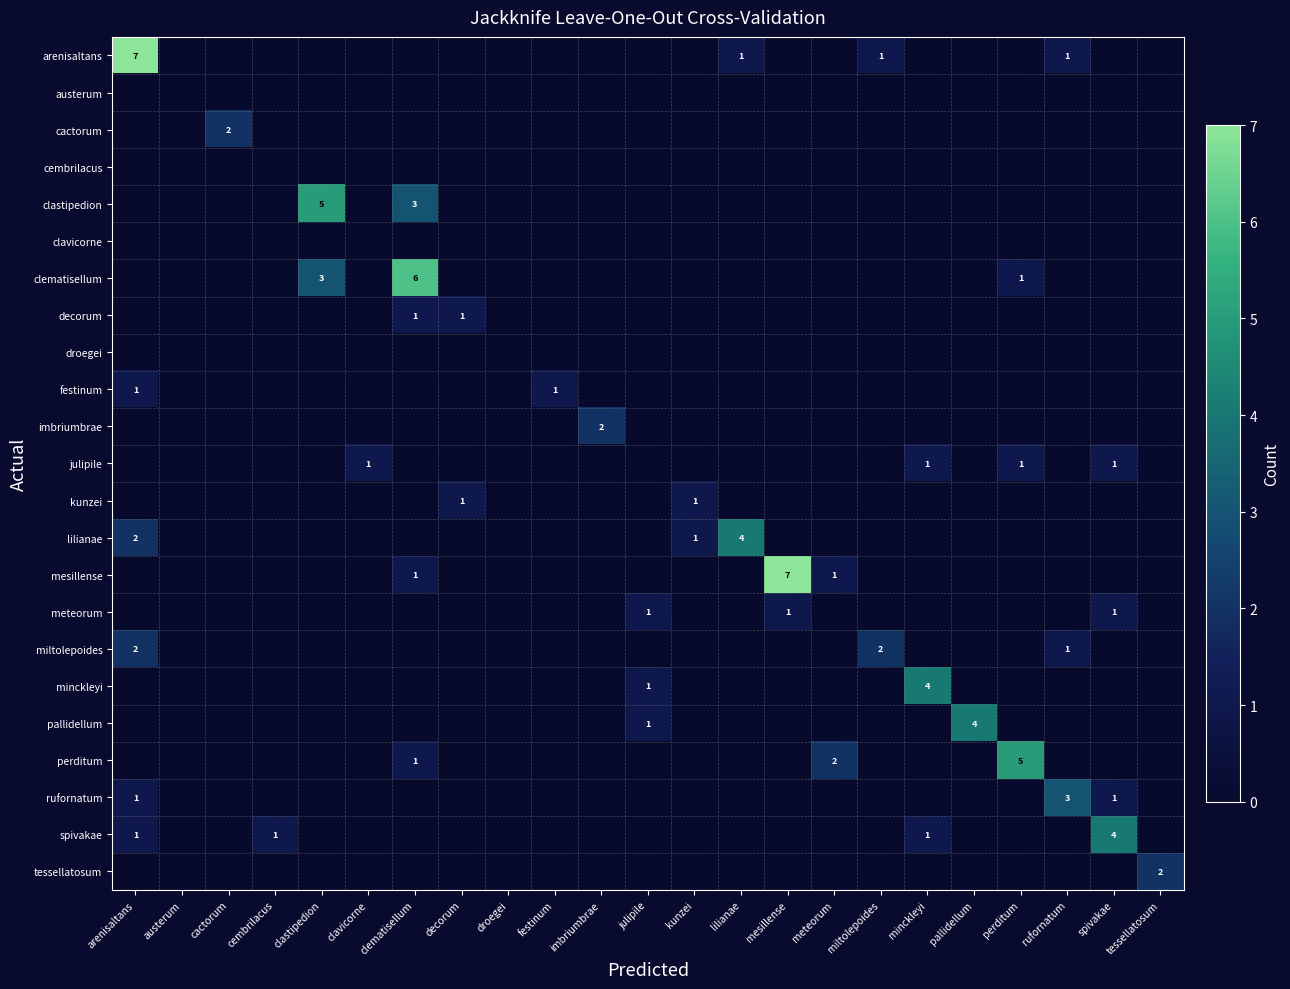

True or false: decorum has a value of 1 at clematisellum.

True